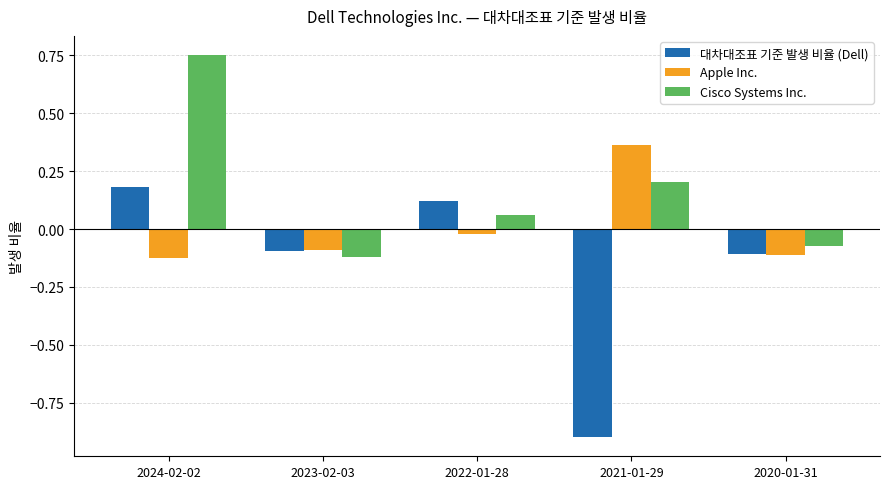

What is the sum of the Cisco Systems Inc. values at 2021-01-29 and 2024-02-02?

1.0